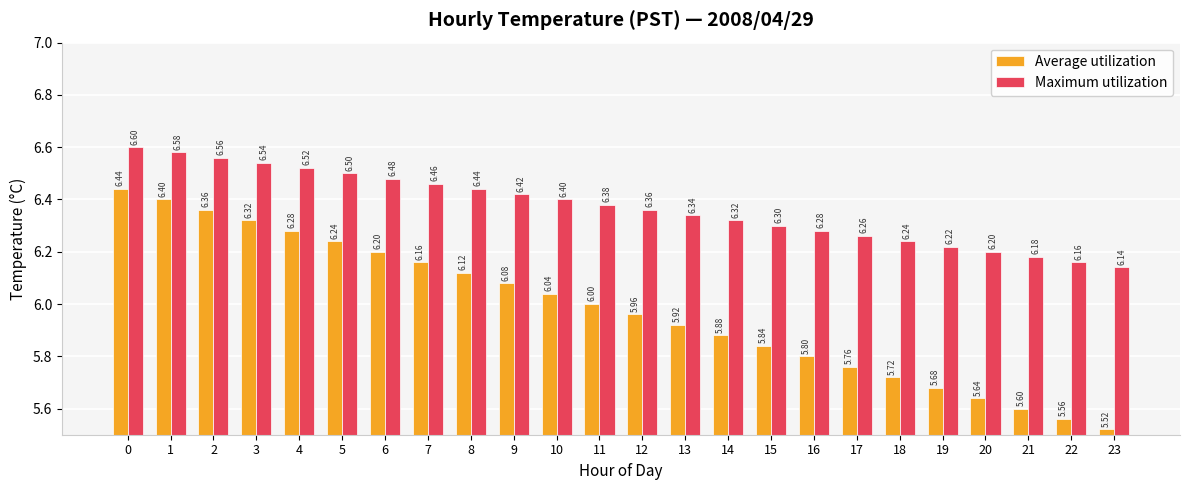

The Maximum utilization series shows 11.7 at 1. True or false?

False